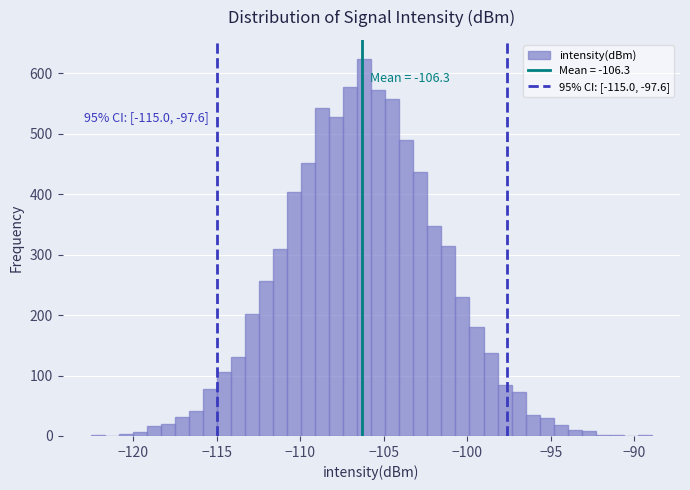

Read against the x-axis, roughly where is the centre of the tallest bar?

-106.0